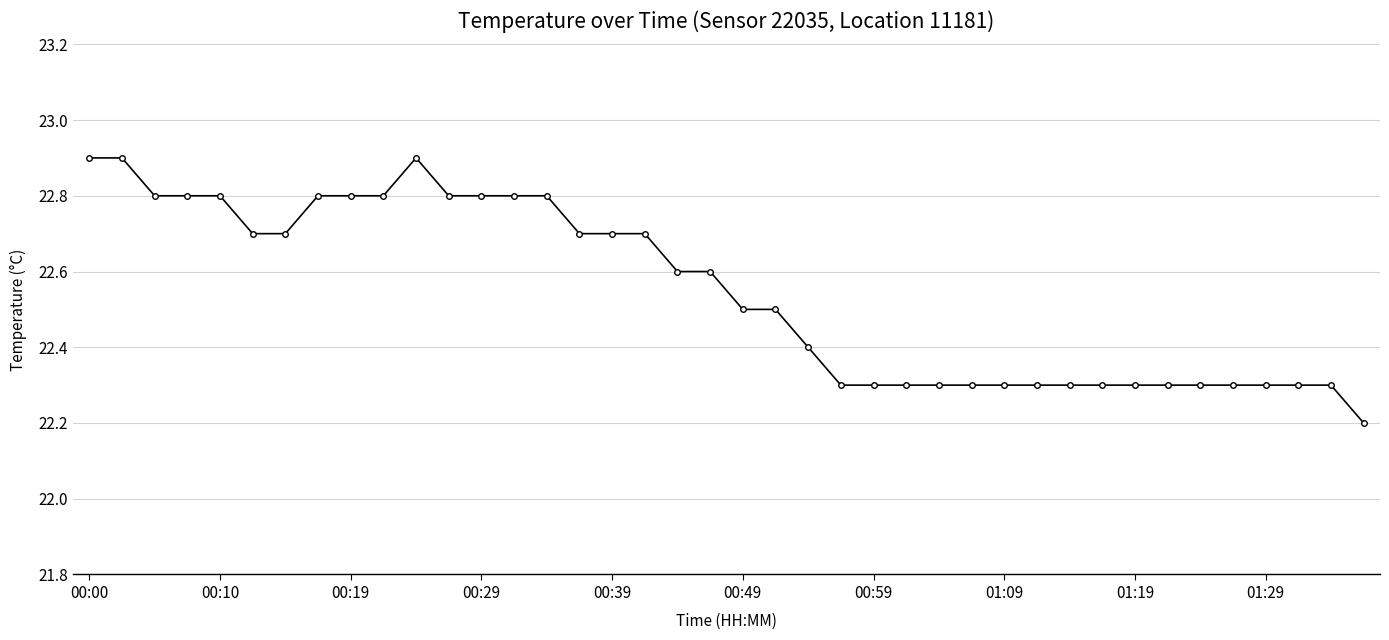

What is the value of the 17th point from the left?

22.7